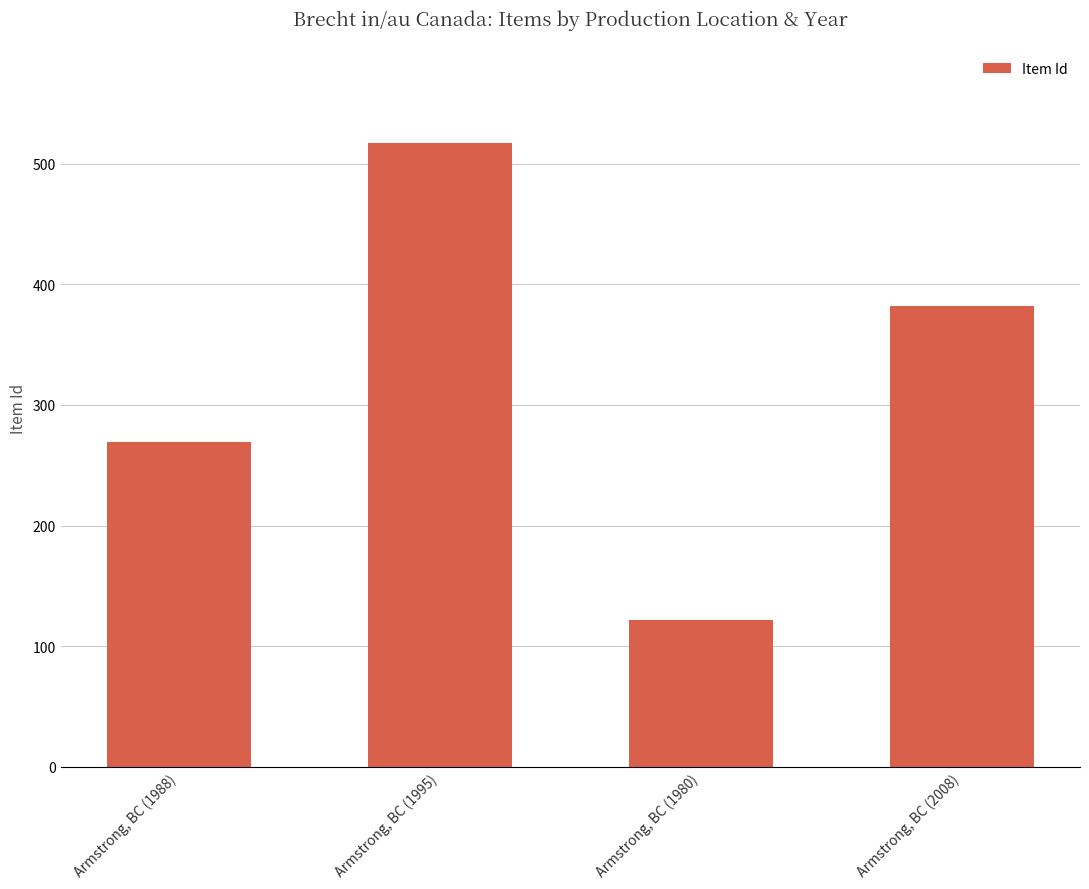

What is the label of the 1st bar from the right?

Armstrong, BC (2008)